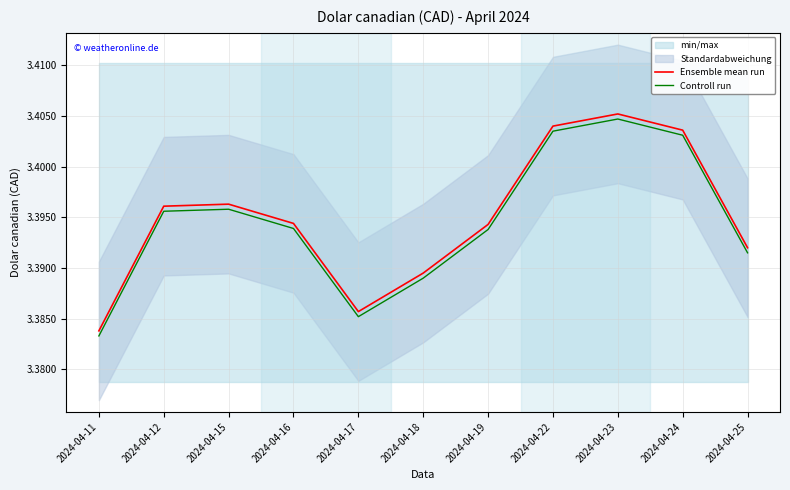

At which category does the chart reach its minimum across all series?

2024-04-11